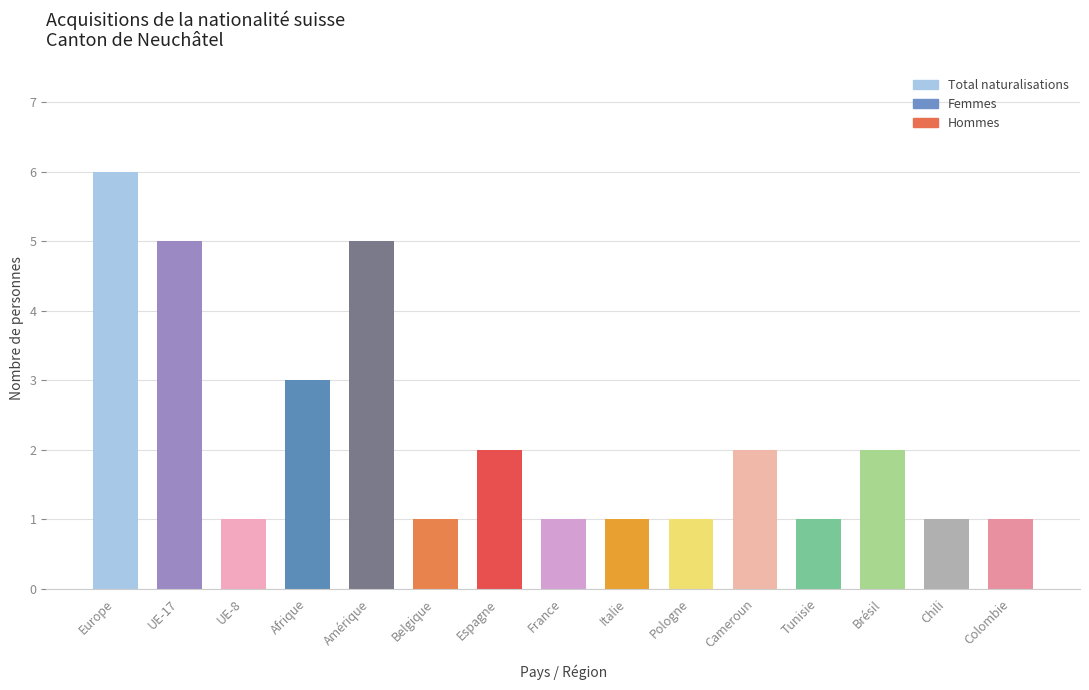

What is the label of the 11th bar from the left?

Cameroun